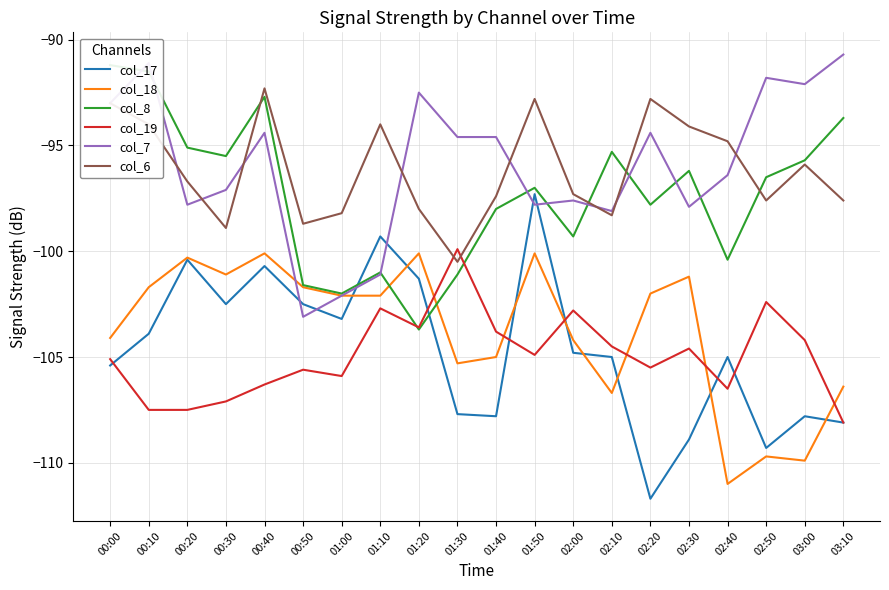

What position from the left is 01:40?

11